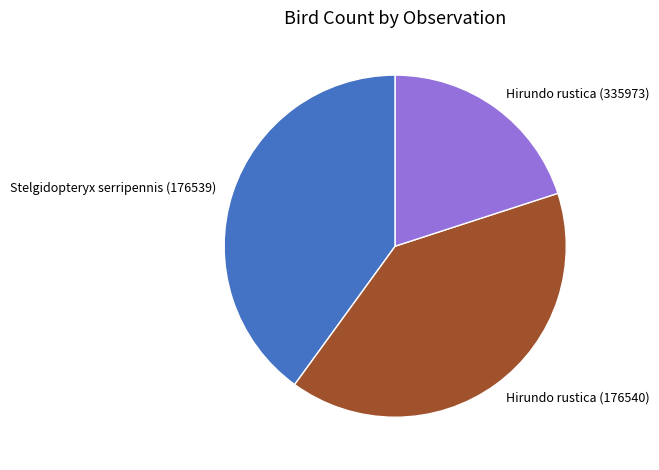

How many segments does this pie chart have?

3